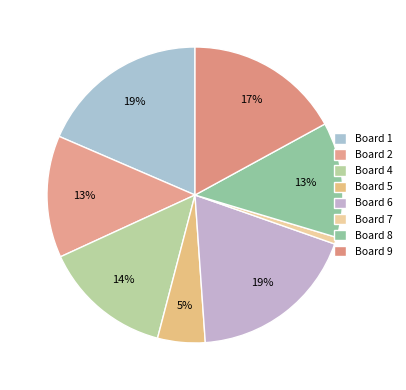

Count the number of slices in the pie.

8